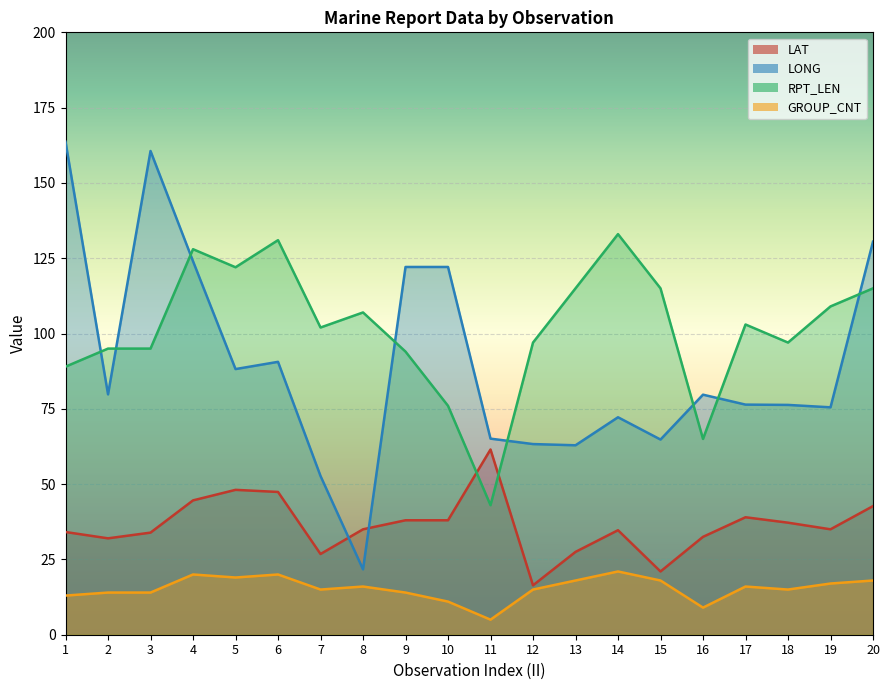

At 15, list the series in order from largest to smallest.

RPT_LEN, LONG, LAT, GROUP_CNT